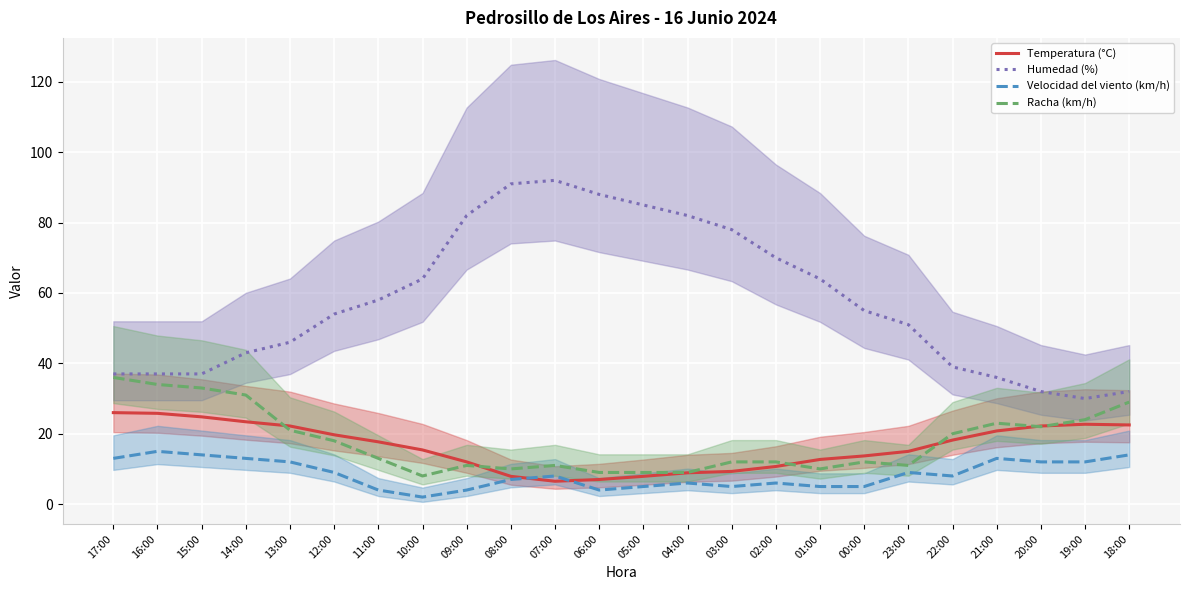

At which category does Temperatura (°C) reach its first local peak?

19:00